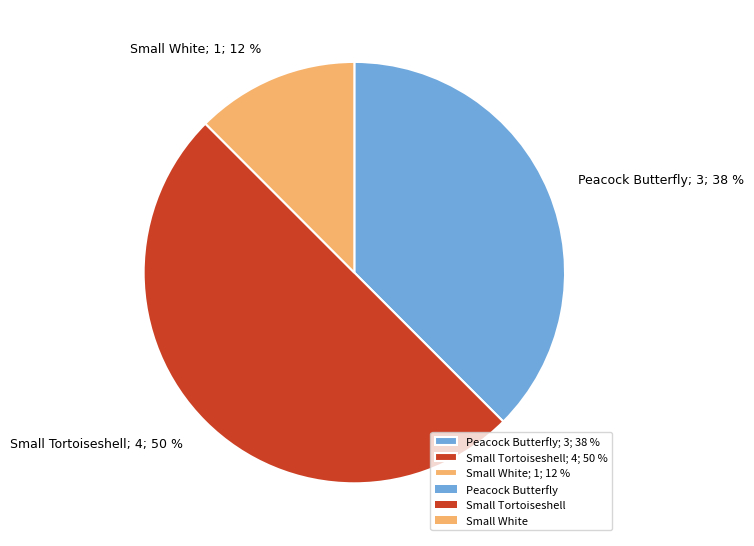

To the nearest percent, what is the average slice percentage?

33%